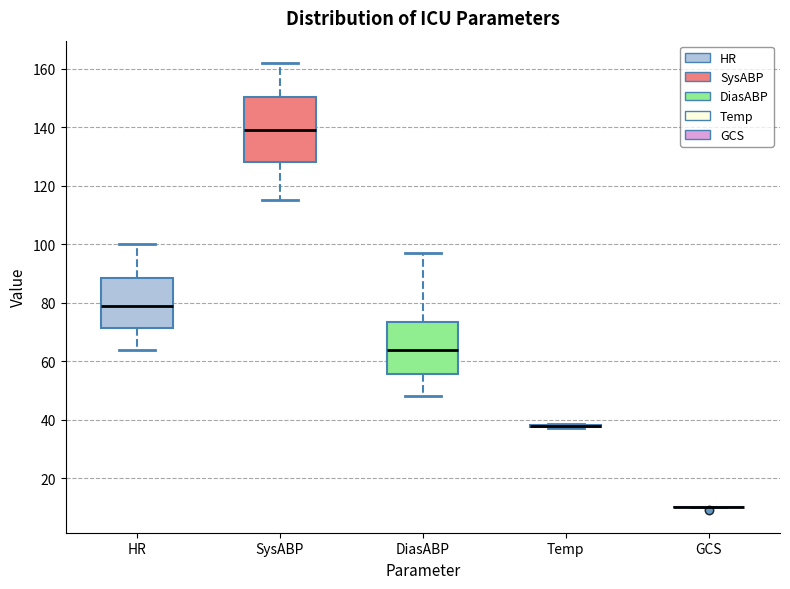

Where does the median line of the box for SysABP sit on the y-axis? The values are not printed on the chart, so give them approximately, as read against the axis.

140